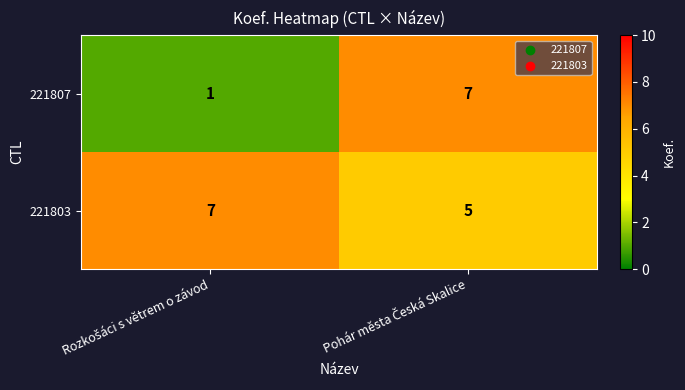

What is the difference between the maximum and minimum values in the 221807 series?

6